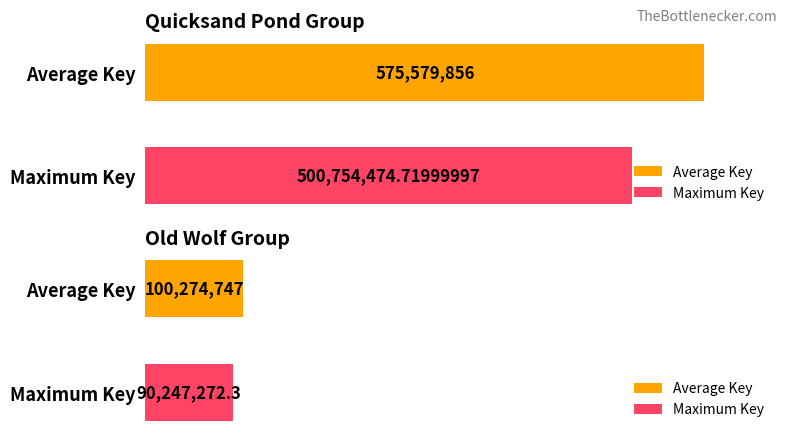

What is the greatest value displayed?

575579856